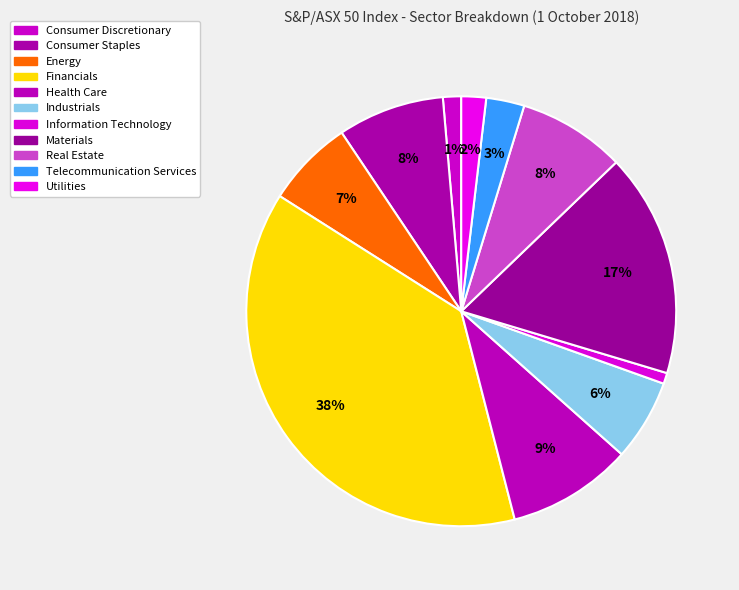

How many slices are in this pie chart?

11